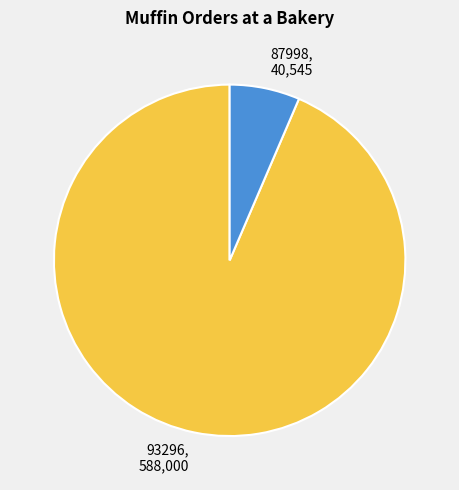

Which category accounts for the majority?

93296